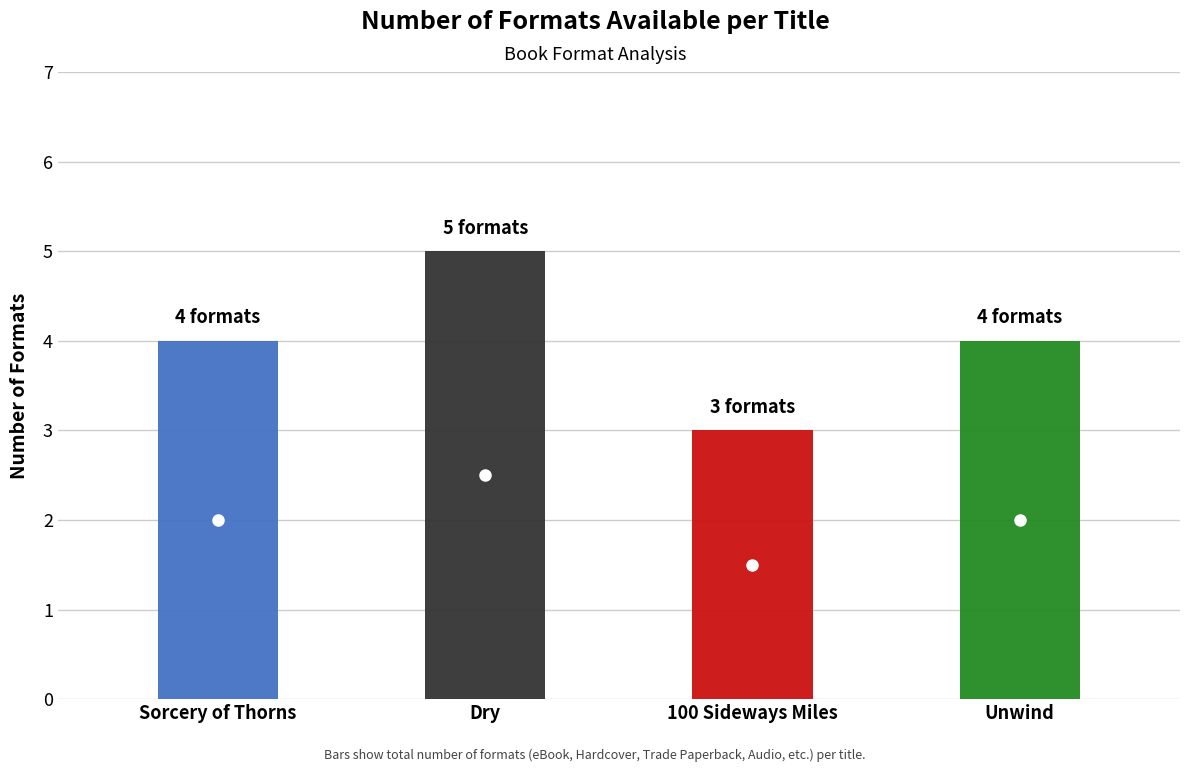

What is the average value?

4